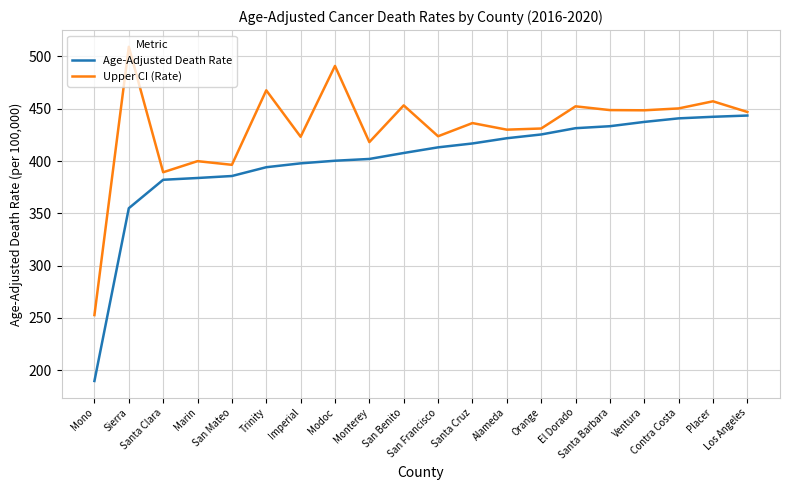

True or false: Upper CI (Rate) and Age-Adjusted Death Rate cross at least once.

False